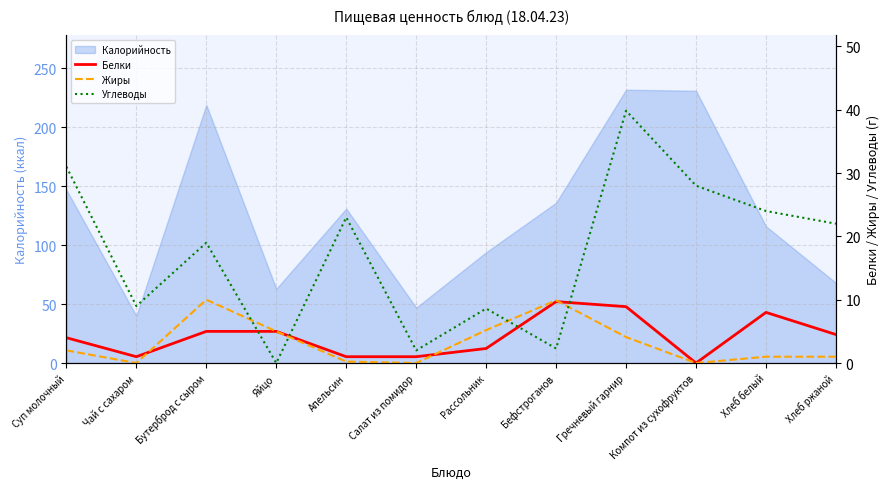

How many intersections are there between Углеводы and Белки?

4